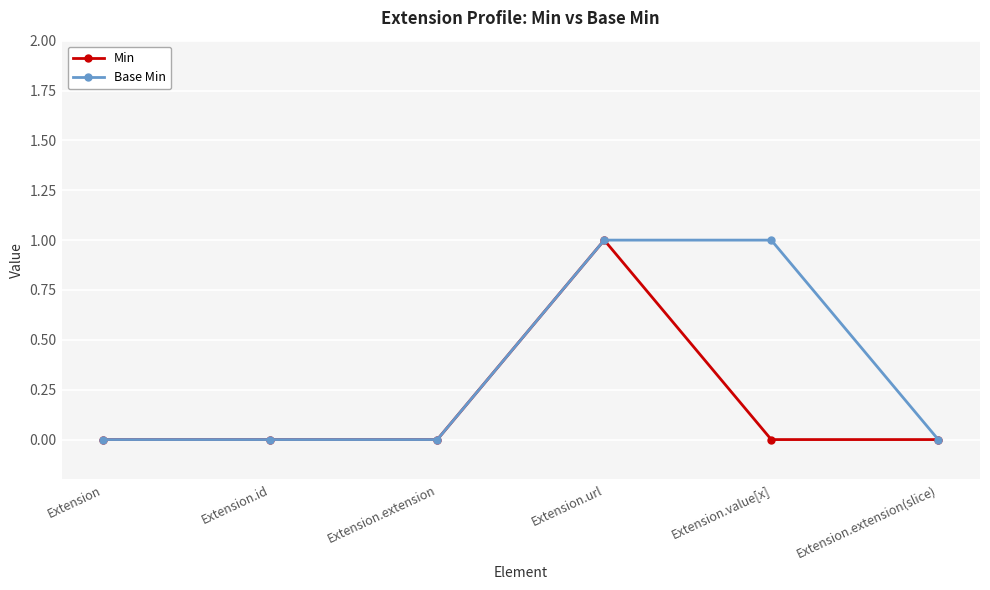

The Base Min series shows 0 at Extension.url. True or false?

False